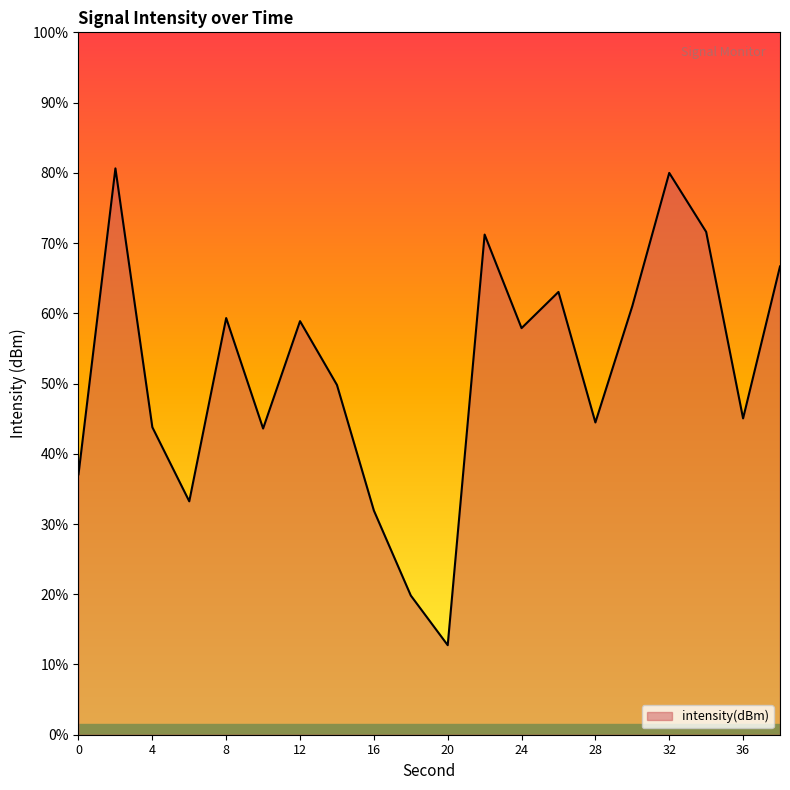

Reading right to left, extract all data points from this chart.

-121.7	-129.2	-119.9	-117.0	-123.6	-129.4	-122.9	-124.7	-120.1	-140.5	-138.1	-133.8	-127.6	-124.4	-129.7	-124.2	-133.4	-129.7	-116.8	-132.0